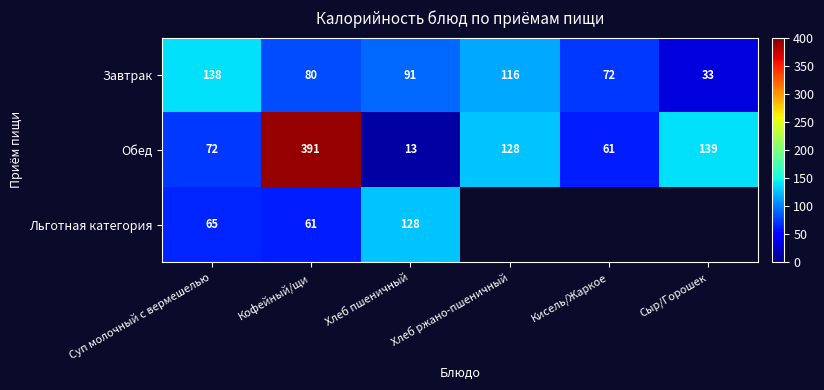

At which label is Завтрак closest to 85?

Кофейный/щи